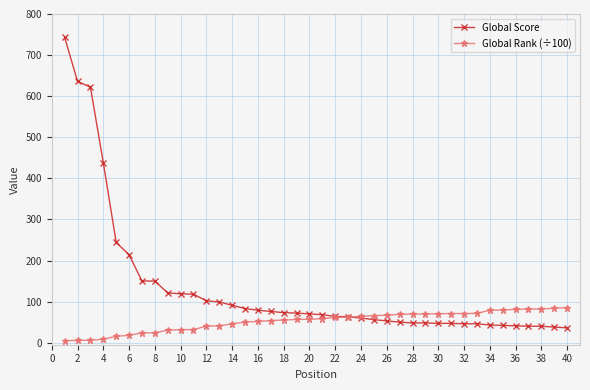

Which series has the largest total across all categories?

Global Score